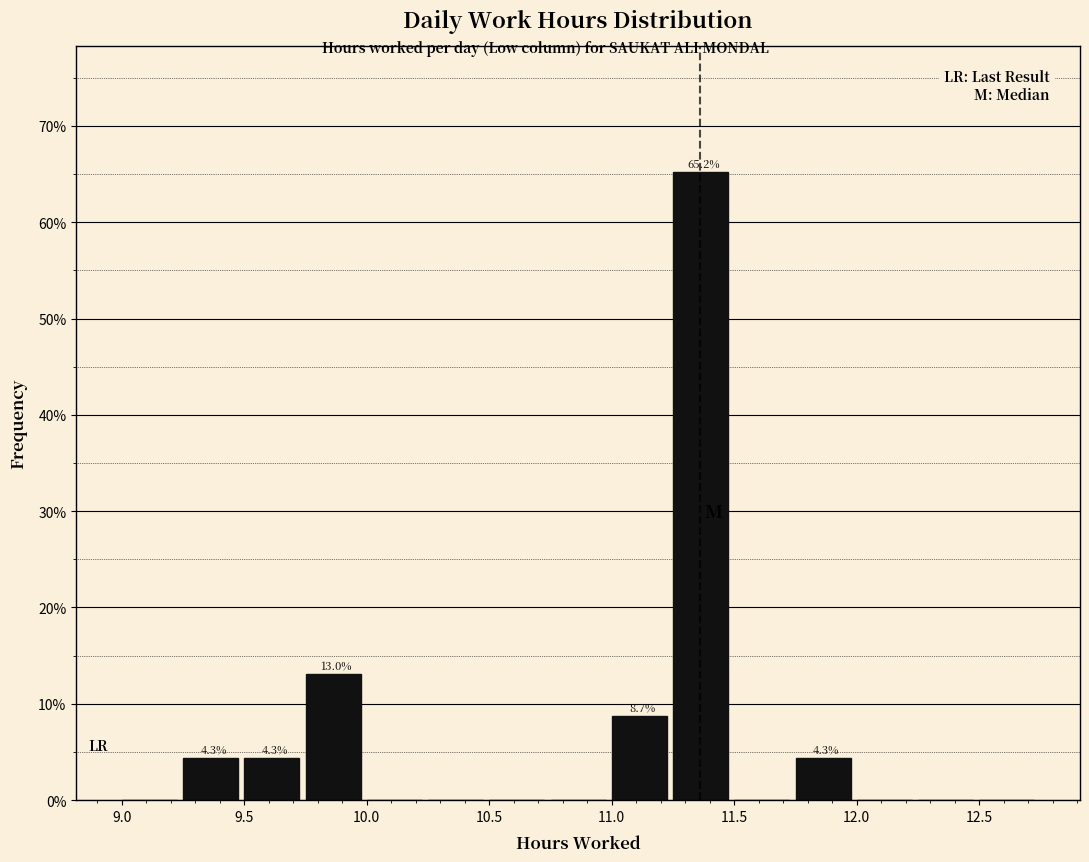

Over which range of the x-axis is the bar tallest?

11.25 to 11.50